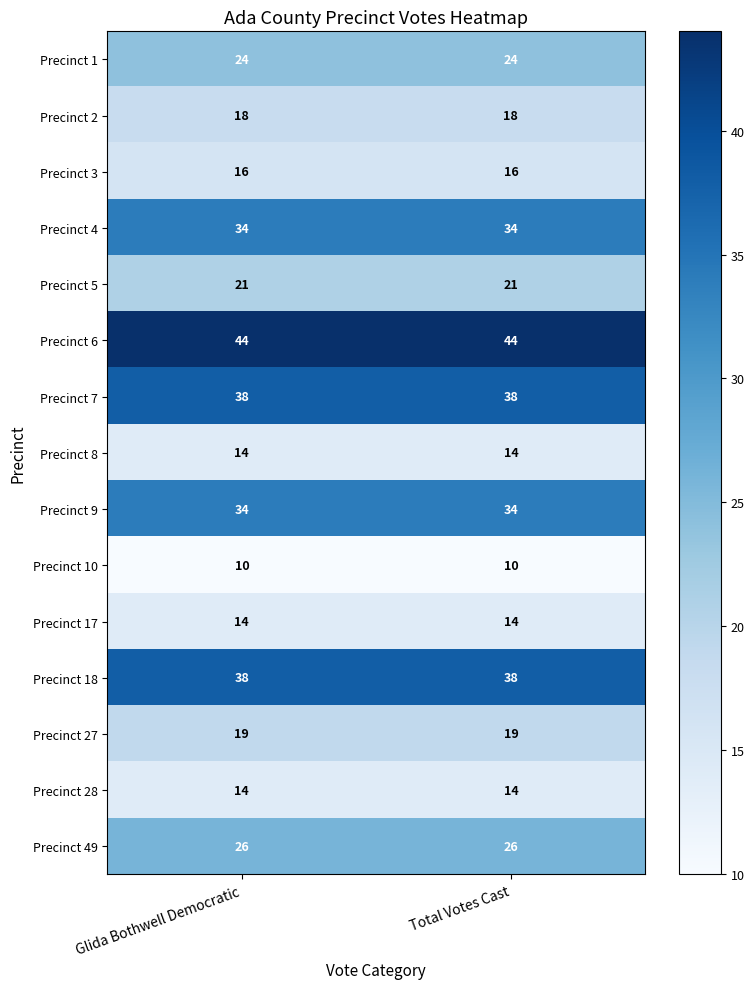

What is the lowest value of the Precinct 6 series?

44